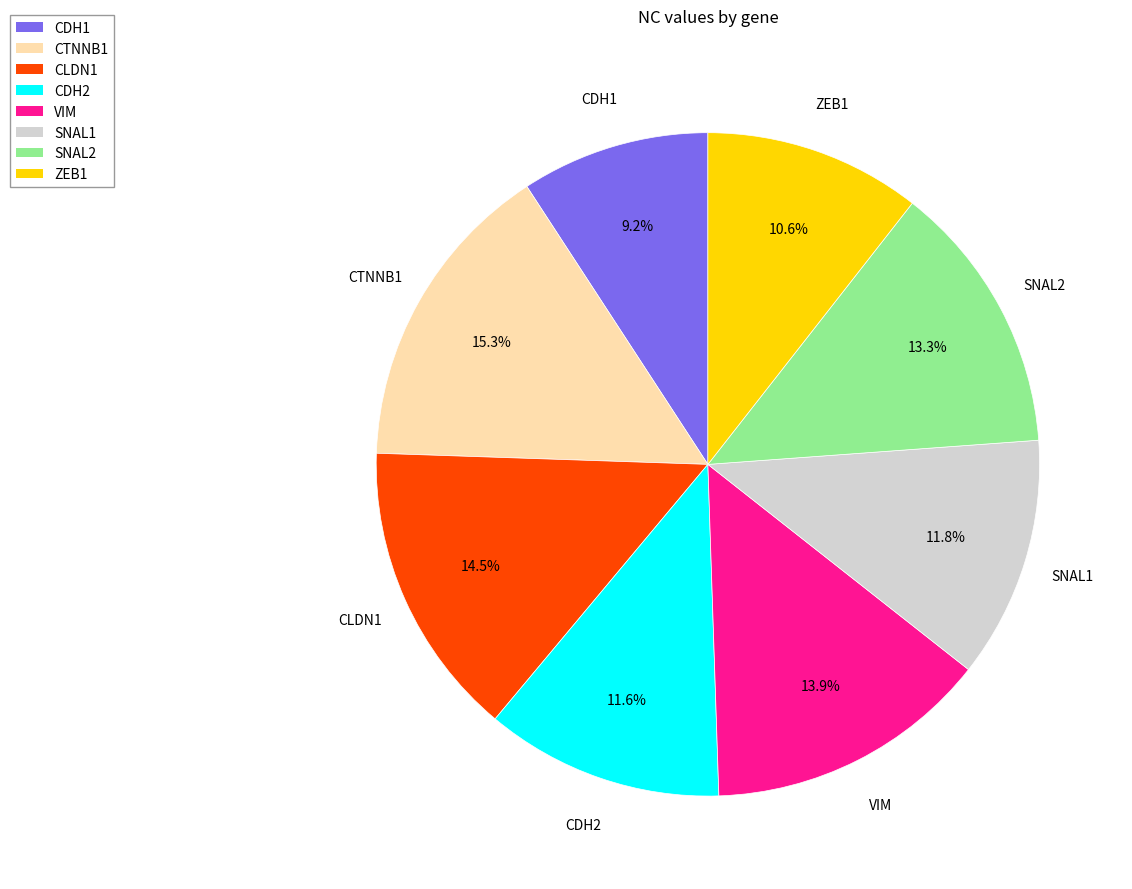

Between SNAL2 and SNAL1, which is larger?

SNAL2